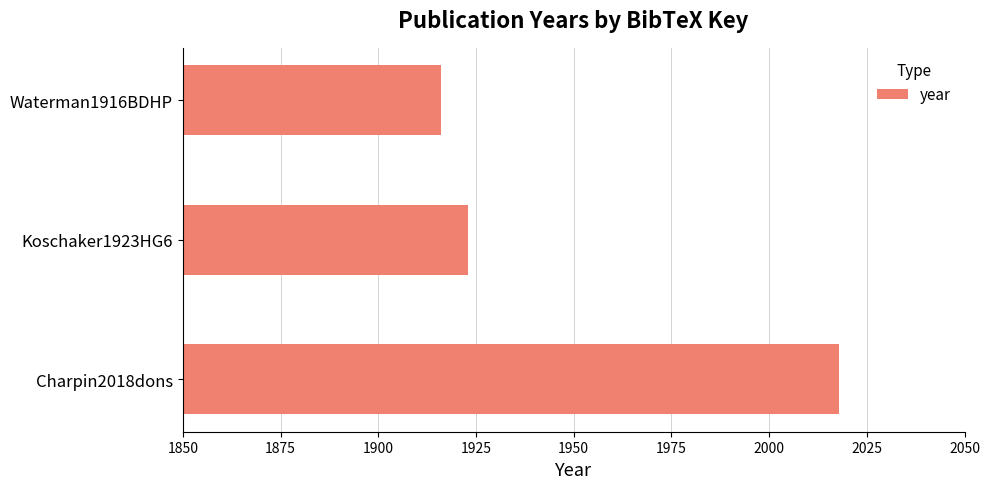

How many values are below 1923?

1